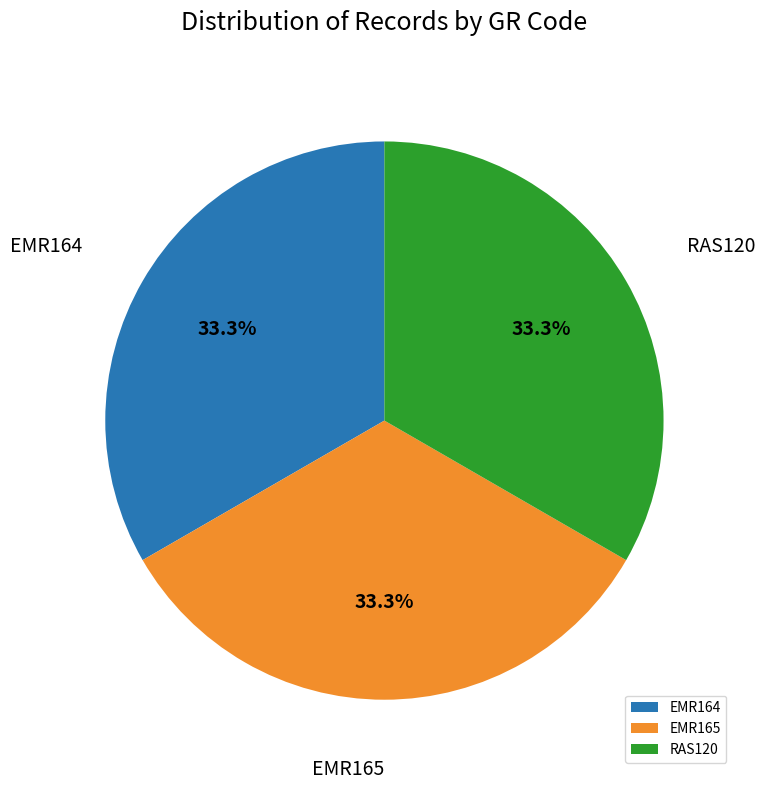

Approximately how many times larger is the value at EMR164 compared to RAS120?

1.0